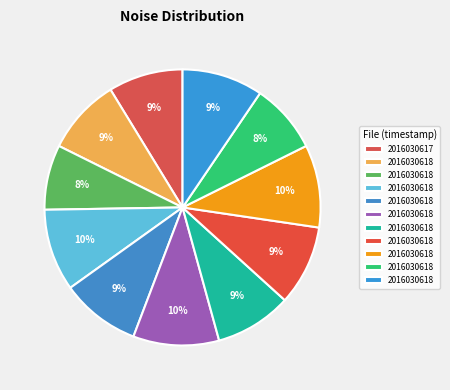

How many slices are in this pie chart?

11